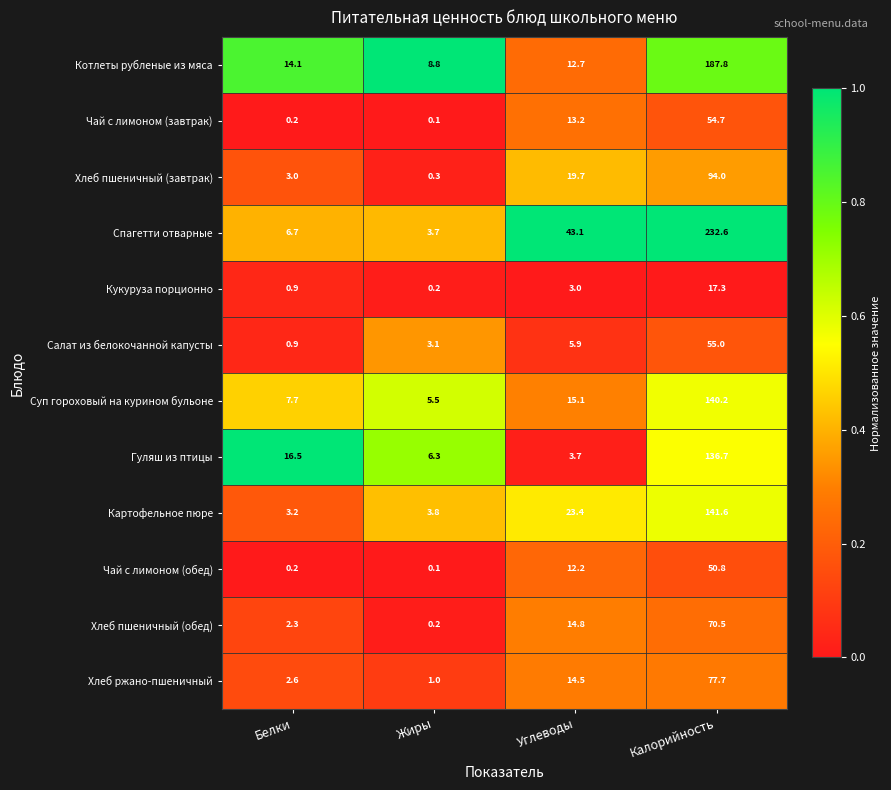

The Чай с лимоном (завтрак) series shows 83.1 at Калорийность. True or false?

False